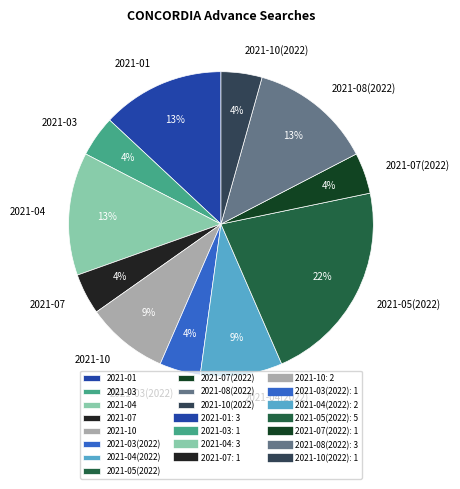

How many segments does this pie chart have?

11